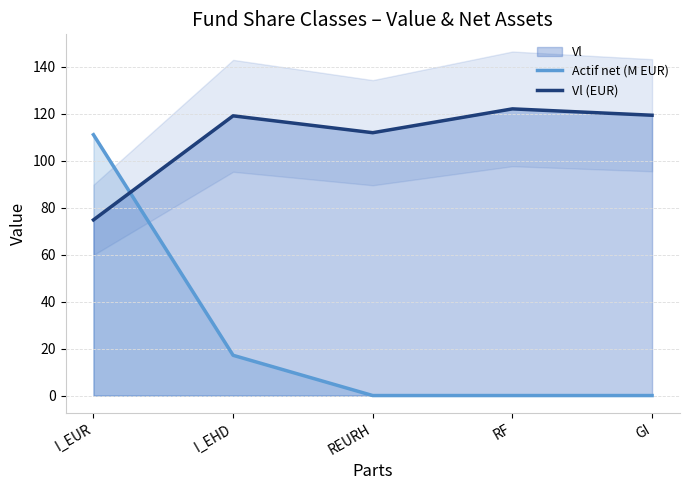

Does the chart display data point markers on the line(s)?

No